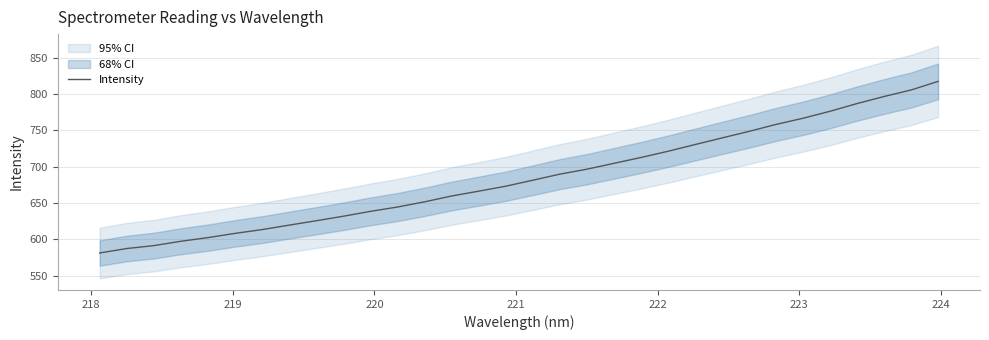

What is the minimum value for Intensity?

581.3